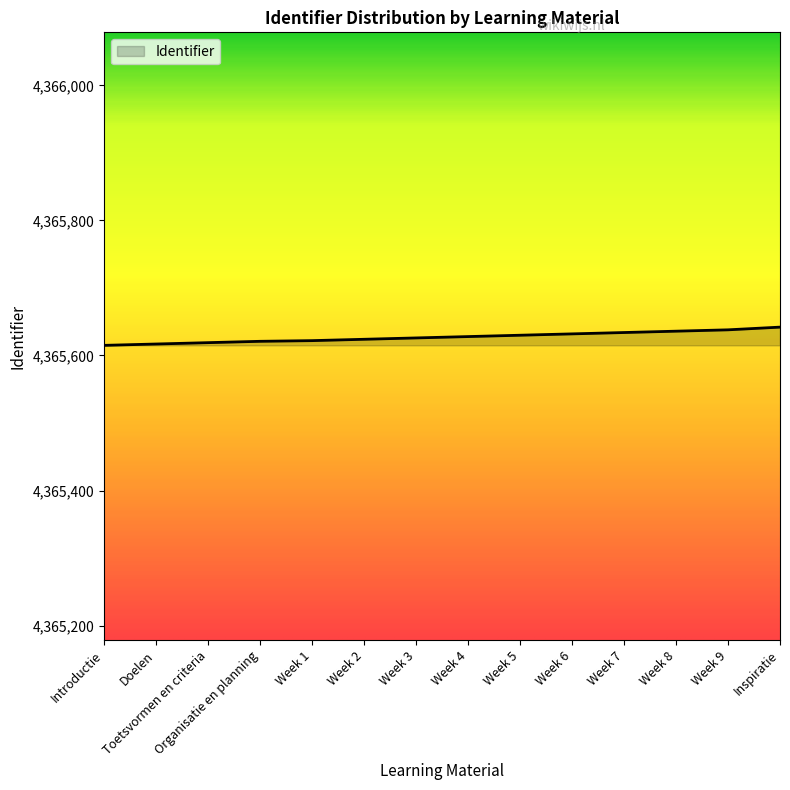

What is the greatest value displayed?

4365642